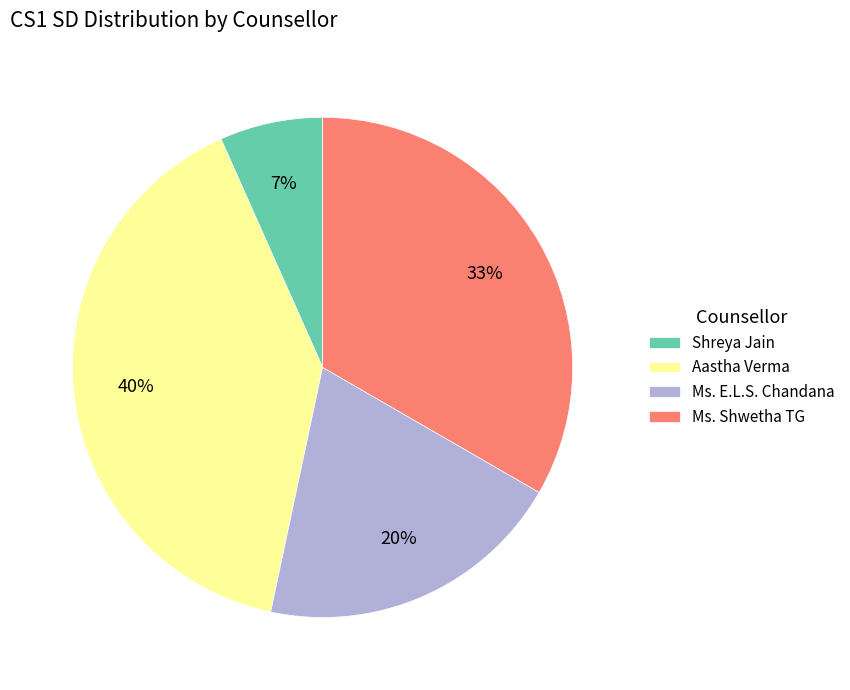

Is it true that Ms. Shwetha TG is 44% of the pie?

False